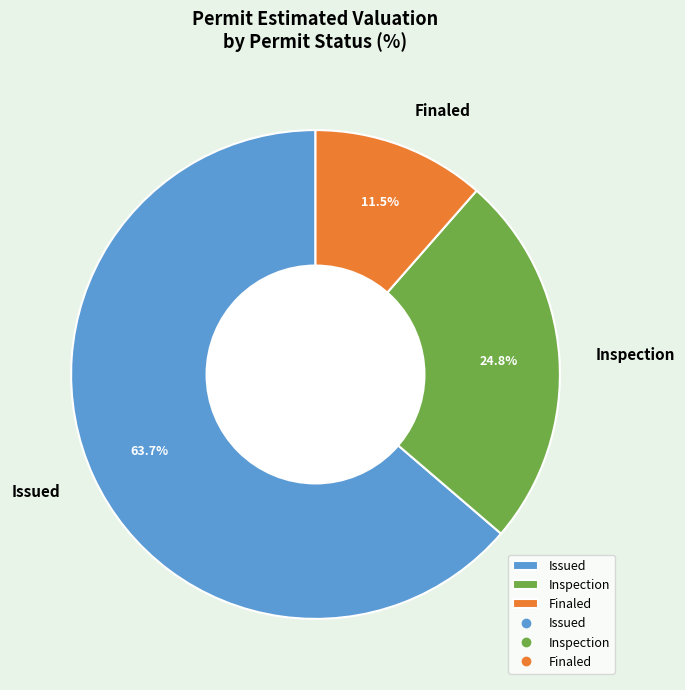

To the nearest percent, what is the average slice percentage?

33%